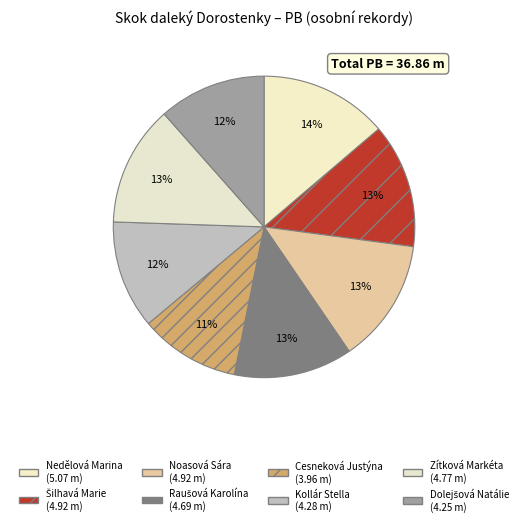

Approximately how many times larger is the value at Raušová Karolína compared to Cesneková Justýna?

1.2